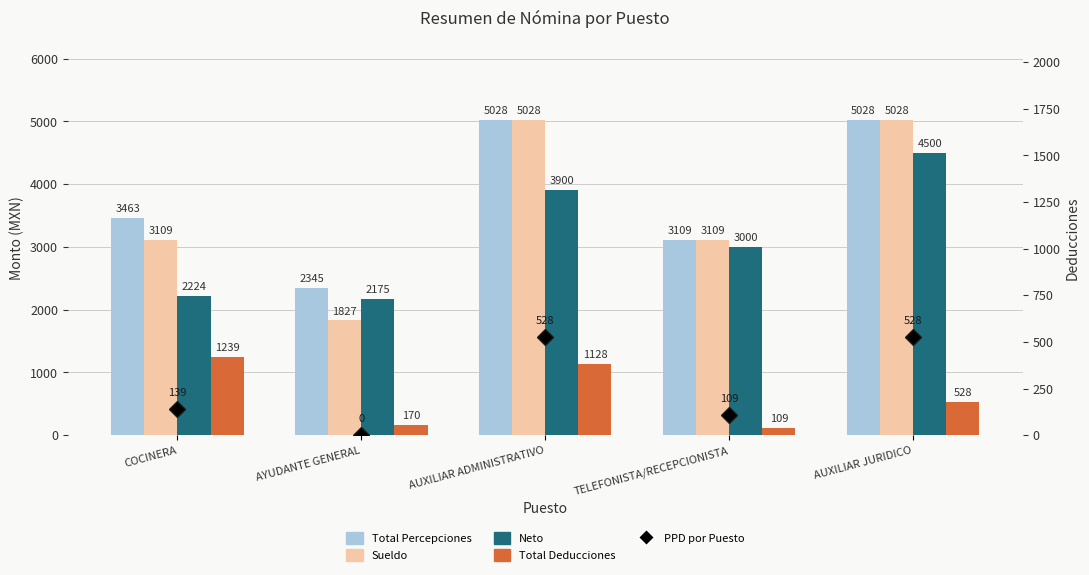

Which has a higher value, COCINERA or AYUDANTE GENERAL?

COCINERA